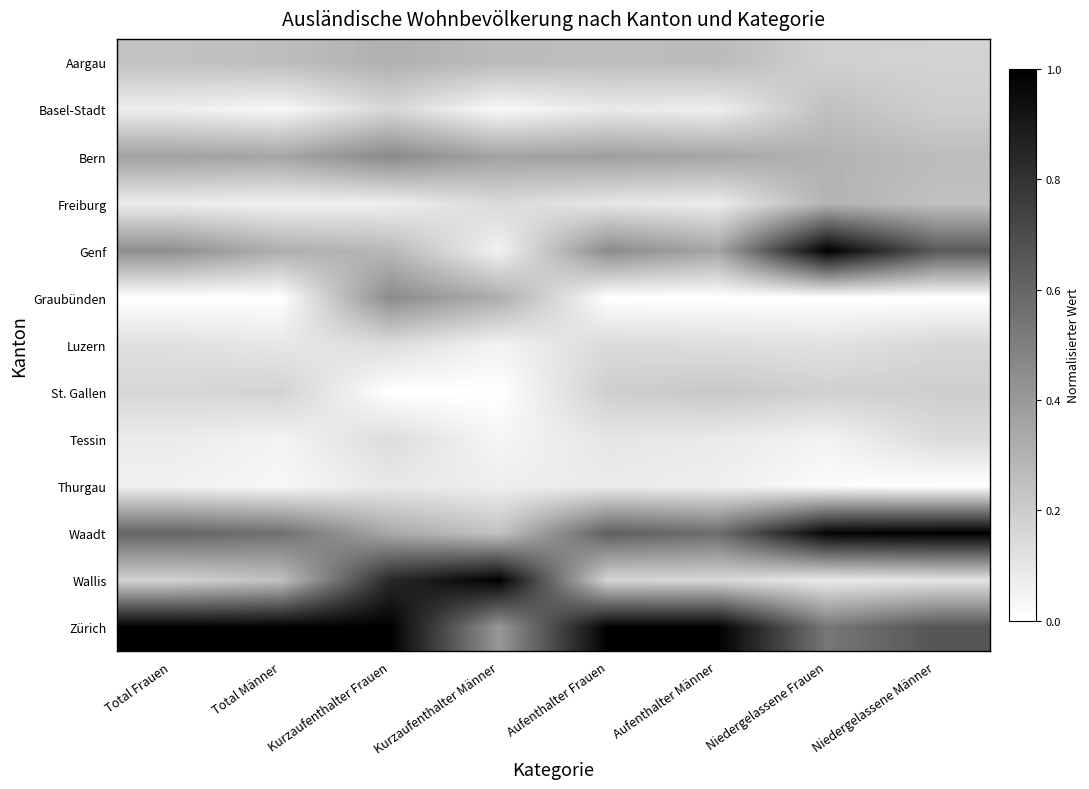

Reading left to right, what are all the values shown in this chart?

Aargau: Total Frauen=0.2	Total Männer=0.3	Kurzaufenthalter Frauen=0.3	Kurzaufenthalter Männer=0.3	Aufenthalter Frauen=0.3	Aufenthalter Männer=0.3	Niedergelassene Frauen=0.2	Niedergelassene Männer=0.2
Basel-Stadt: Total Frauen=0.1	Total Männer=0.0	Kurzaufenthalter Frauen=0.2	Kurzaufenthalter Männer=0.0	Aufenthalter Frauen=0.1	Aufenthalter Männer=0.1	Niedergelassene Frauen=0.2	Niedergelassene Männer=0.2
Bern: Total Frauen=0.4	Total Männer=0.4	Kurzaufenthalter Frauen=0.5	Kurzaufenthalter Männer=0.4	Aufenthalter Frauen=0.4	Aufenthalter Männer=0.4	Niedergelassene Frauen=0.3	Niedergelassene Männer=0.3
Freiburg: Total Frauen=0.1	Total Männer=0.1	Kurzaufenthalter Frauen=0.1	Kurzaufenthalter Männer=0.1	Aufenthalter Frauen=0.1	Aufenthalter Männer=0.1	Niedergelassene Frauen=0.3	Niedergelassene Männer=0.2
Genf: Total Frauen=0.4	Total Männer=0.3	Kurzaufenthalter Frauen=0.3	Kurzaufenthalter Männer=0.1	Aufenthalter Frauen=0.5	Aufenthalter Männer=0.4	Niedergelassene Frauen=1.0	Niedergelassene Männer=0.6
Graubünden: Total Frauen=0.0	Total Männer=0.0	Kurzaufenthalter Frauen=0.5	Kurzaufenthalter Männer=0.3	Aufenthalter Frauen=0.0	Aufenthalter Männer=0.0	Niedergelassene Frauen=0.0	Niedergelassene Männer=0.0
Luzern: Total Frauen=0.1	Total Männer=0.1	Kurzaufenthalter Frauen=0.1	Kurzaufenthalter Männer=0.1	Aufenthalter Frauen=0.1	Aufenthalter Männer=0.1	Niedergelassene Frauen=0.1	Niedergelassene Männer=0.2
St. Gallen: Total Frauen=0.2	Total Männer=0.2	Kurzaufenthalter Frauen=0.0	Kurzaufenthalter Männer=0.0	Aufenthalter Frauen=0.2	Aufenthalter Männer=0.2	Niedergelassene Frauen=0.2	Niedergelassene Männer=0.2
Tessin: Total Frauen=0.1	Total Männer=0.0	Kurzaufenthalter Frauen=0.1	Kurzaufenthalter Männer=0.0	Aufenthalter Frauen=0.1	Aufenthalter Männer=0.1	Niedergelassene Frauen=0.1	Niedergelassene Männer=0.1
Thurgau: Total Frauen=0.1	Total Männer=0.0	Kurzaufenthalter Frauen=0.1	Kurzaufenthalter Männer=0.1	Aufenthalter Frauen=0.1	Aufenthalter Männer=0.1	Niedergelassene Frauen=0.0	Niedergelassene Männer=0.0
Waadt: Total Frauen=0.6	Total Männer=0.6	Kurzaufenthalter Frauen=0.3	Kurzaufenthalter Männer=0.2	Aufenthalter Frauen=0.6	Aufenthalter Männer=0.6	Niedergelassene Frauen=1.0	Niedergelassene Männer=1.0
Wallis: Total Frauen=0.2	Total Männer=0.2	Kurzaufenthalter Frauen=0.8	Kurzaufenthalter Männer=1.0	Aufenthalter Frauen=0.2	Aufenthalter Männer=0.2	Niedergelassene Frauen=0.1	Niedergelassene Männer=0.1
Zürich: Total Frauen=1.0	Total Männer=1.0	Kurzaufenthalter Frauen=1.0	Kurzaufenthalter Männer=0.4	Aufenthalter Frauen=1.0	Aufenthalter Männer=1.0	Niedergelassene Frauen=0.5	Niedergelassene Männer=0.7